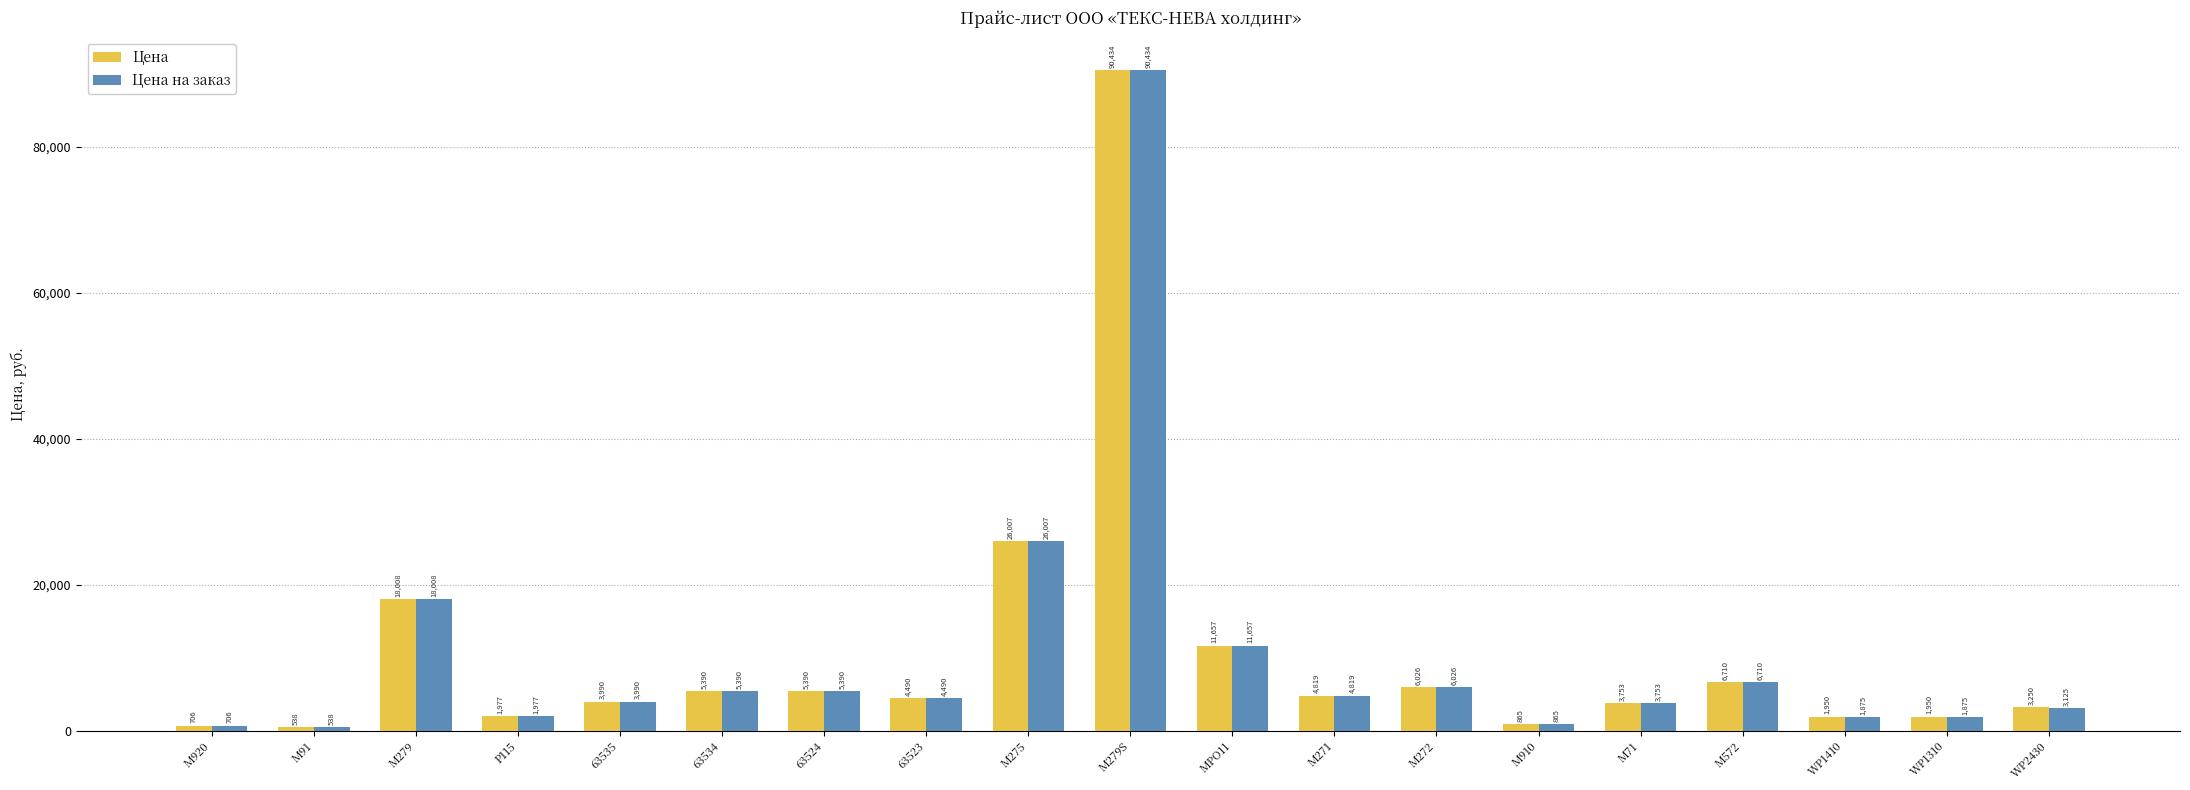

The value of Цена at M920 is 706. True or false?

True